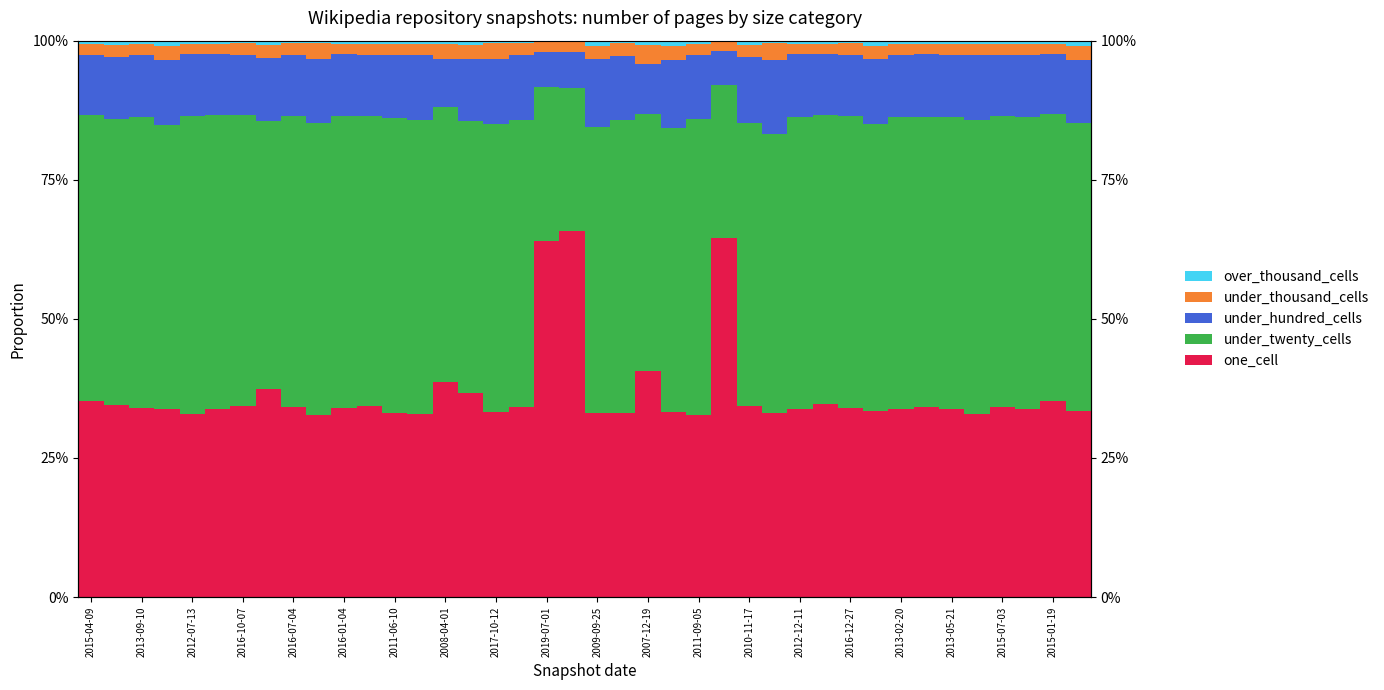

What is the average value of the under_thousand_cells series?

2.2